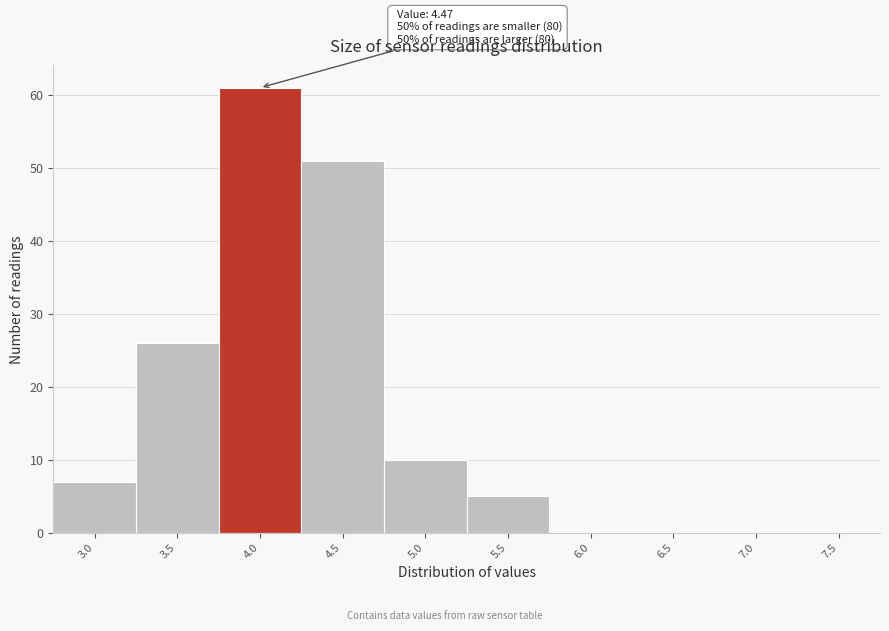

Reading left to right, what are all the values shown in this chart?

3.0=7	3.5=26	4.0=61	4.5=51	5.0=10	5.5=5	6.0=0	6.5=0	7.0=0	7.5=0